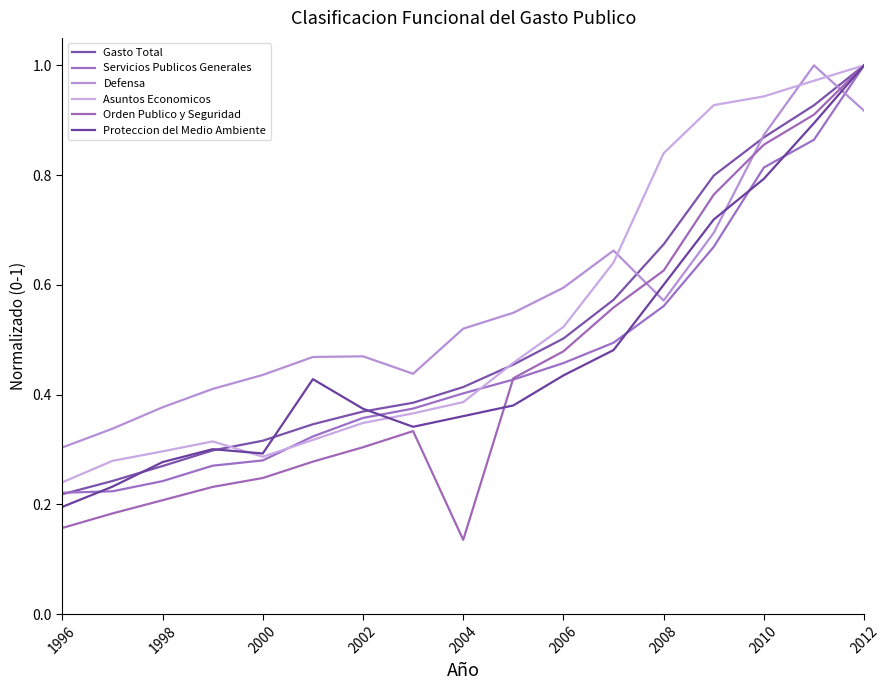

How many times do Proteccion del Medio Ambiente and Orden Publico y Seguridad cross each other?

1